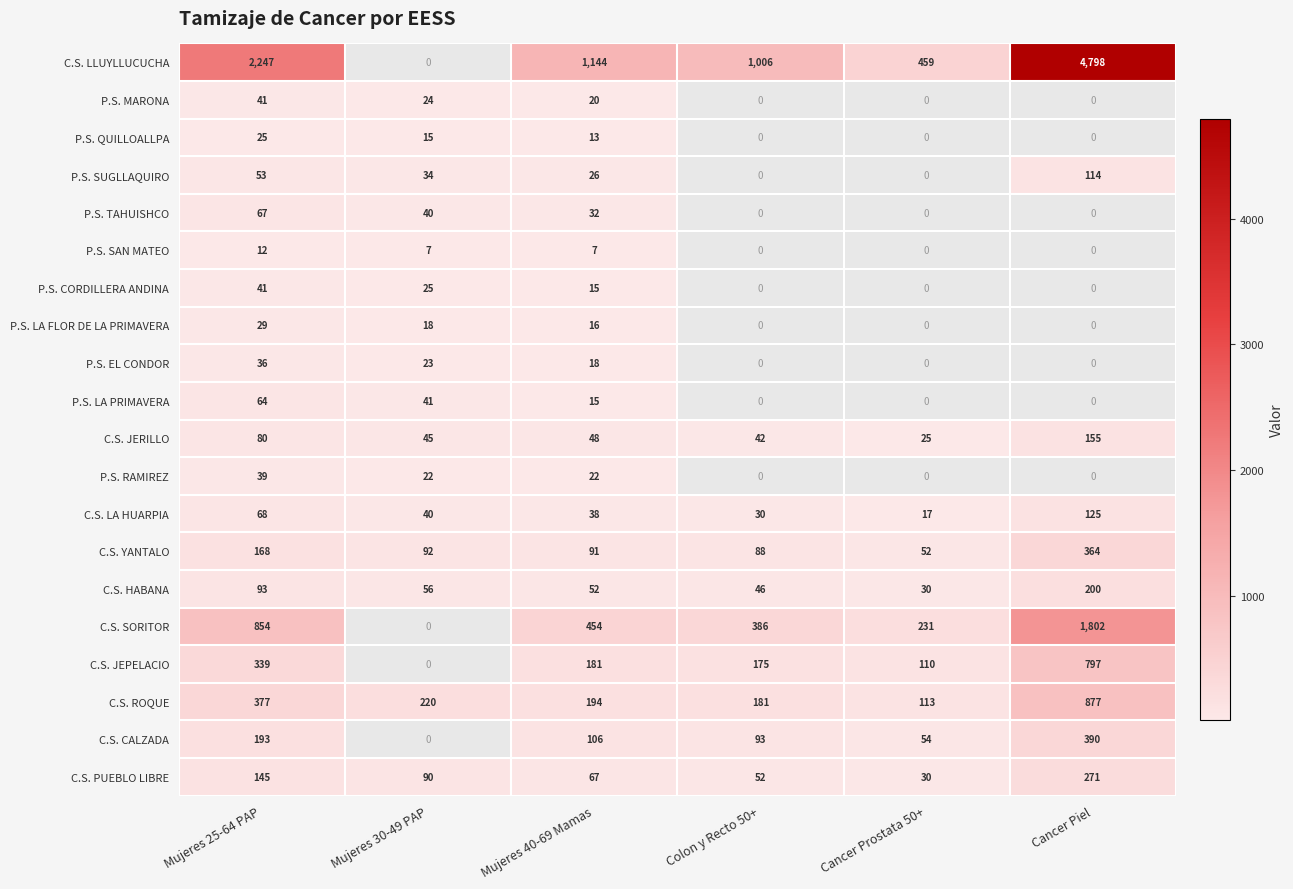

The C.S. SORITOR series shows 142.8 at Cancer Prostata 50+. True or false?

False